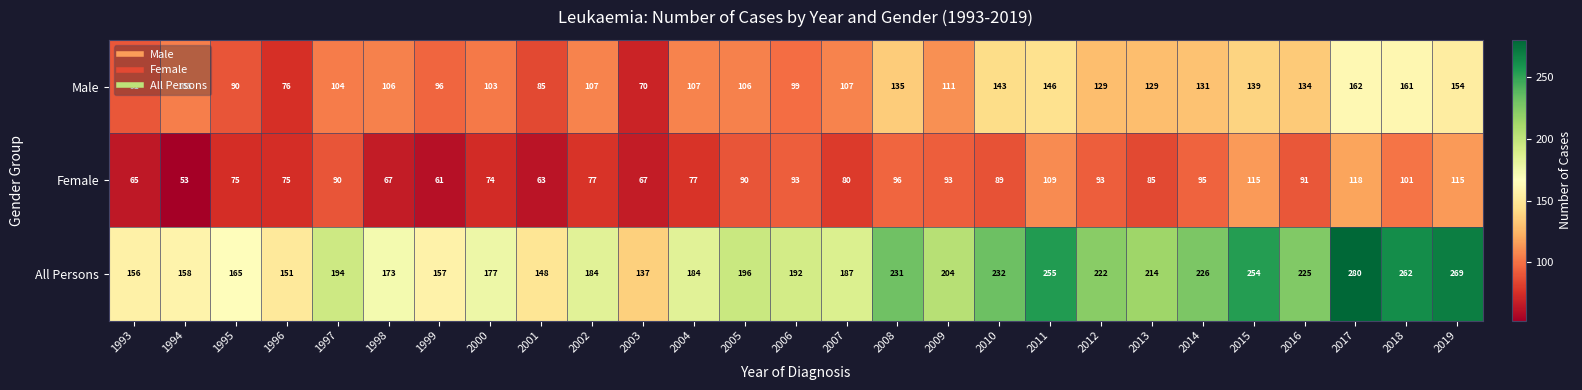

How many values in the Male series are below 107?

12